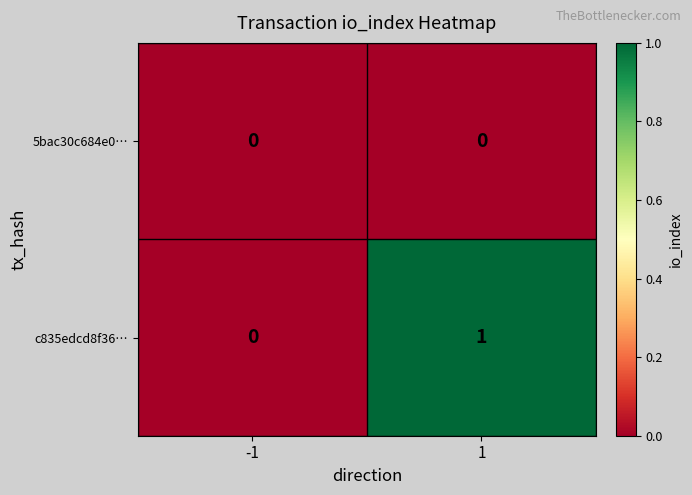

At which category does the chart reach its peak across all series?

1